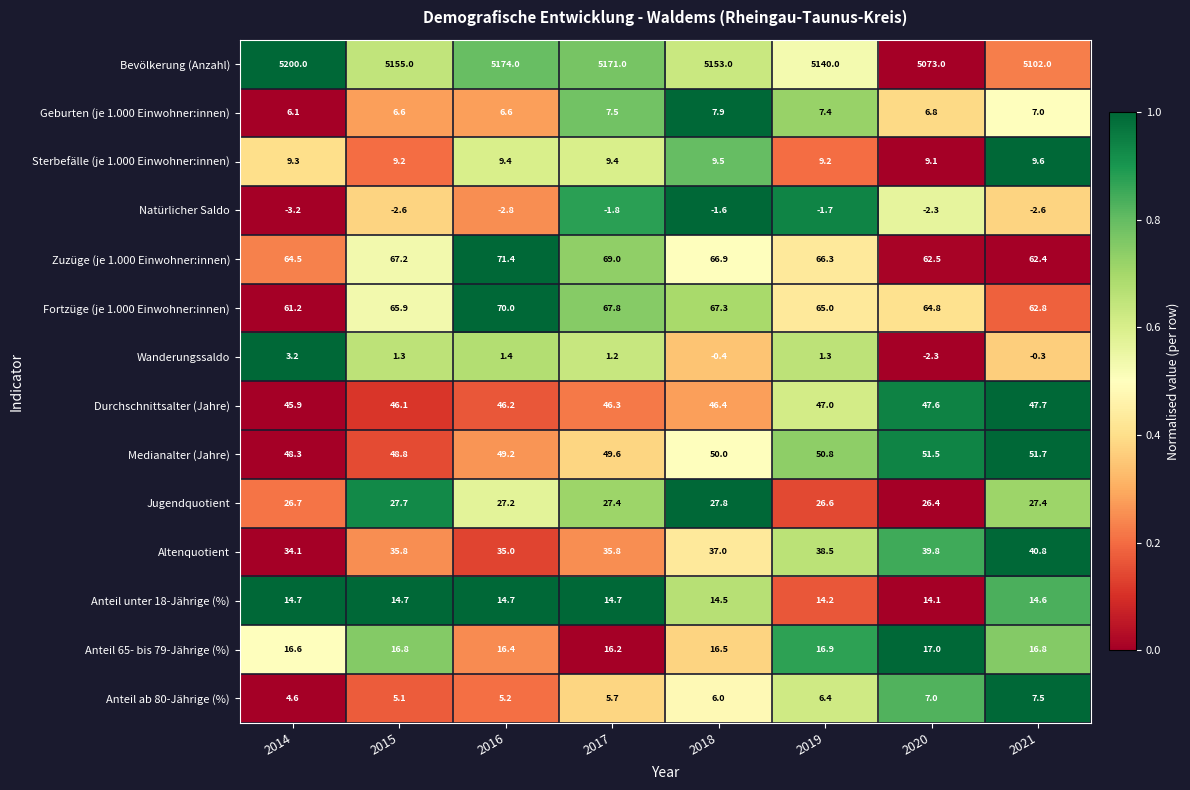

What is the difference between the second highest and second lowest values in the Anteil unter 18-Jährige (%) series?

0.5